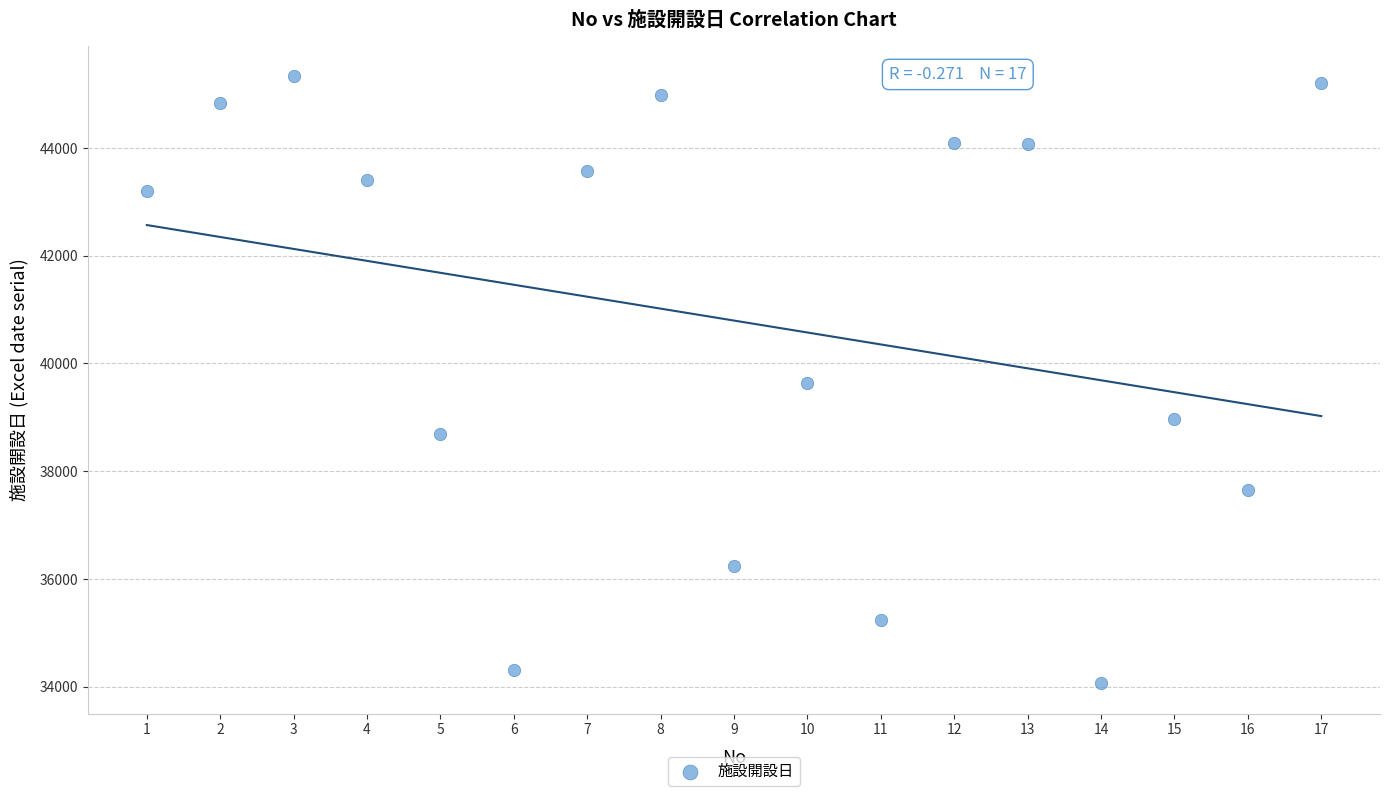

What is the range of X values (max minus min)?

16